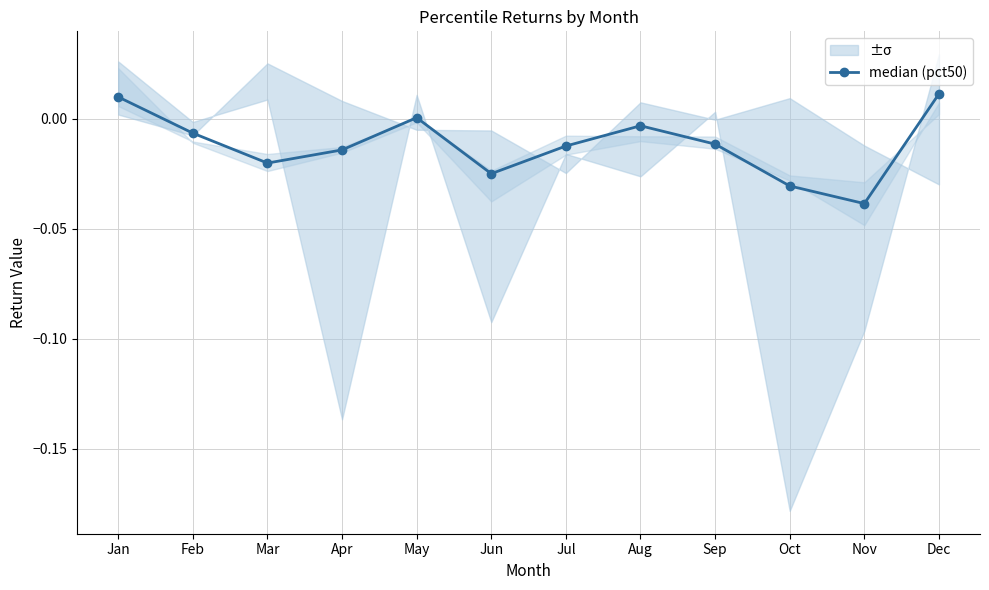

Count the number of categories in the chart.

12